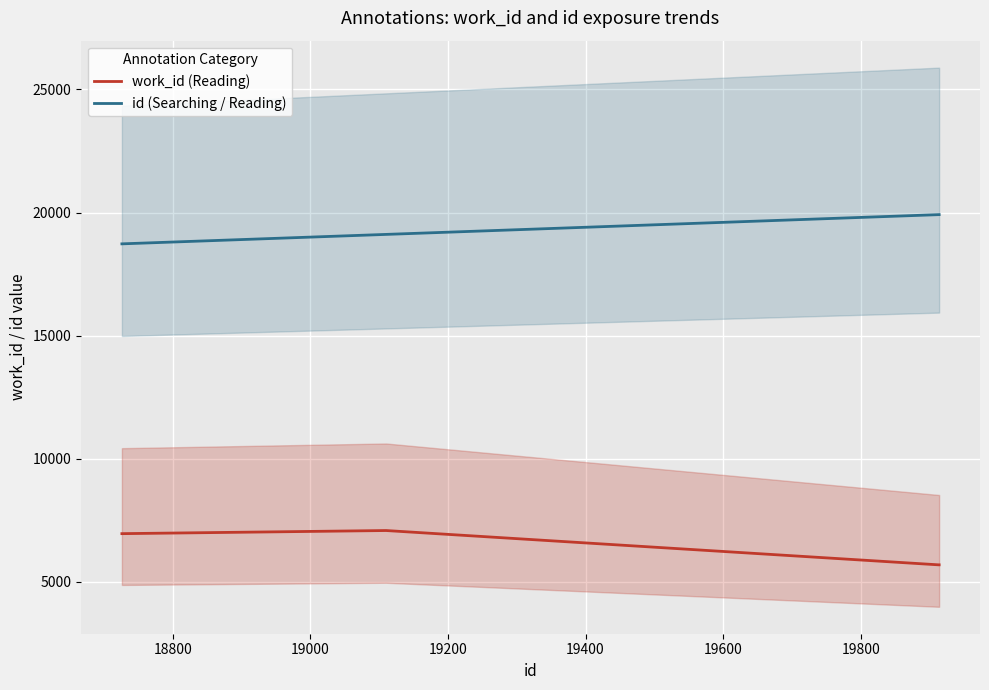

True or false: id (Searching / Reading) and work_id (Reading) intersect in this chart.

False